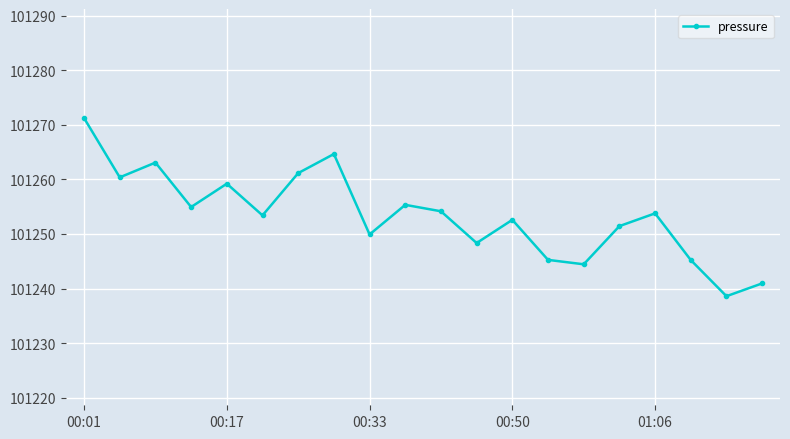

What is the average value?

101253.4